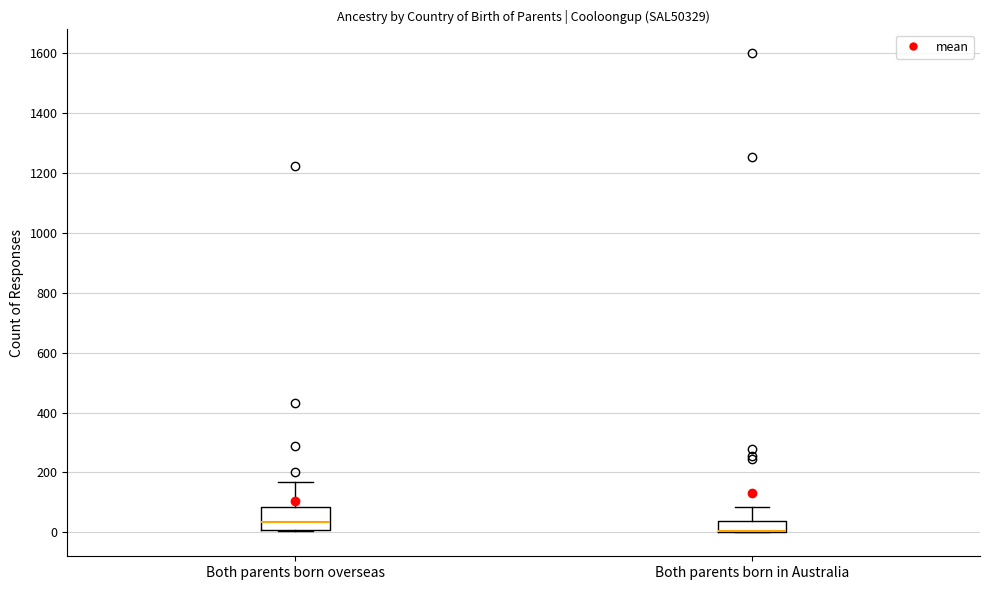

Where does the upper whisker of the box for Both parents born overseas end on the y-axis? The values are not printed on the chart, so give them approximately, as read against the axis.

160